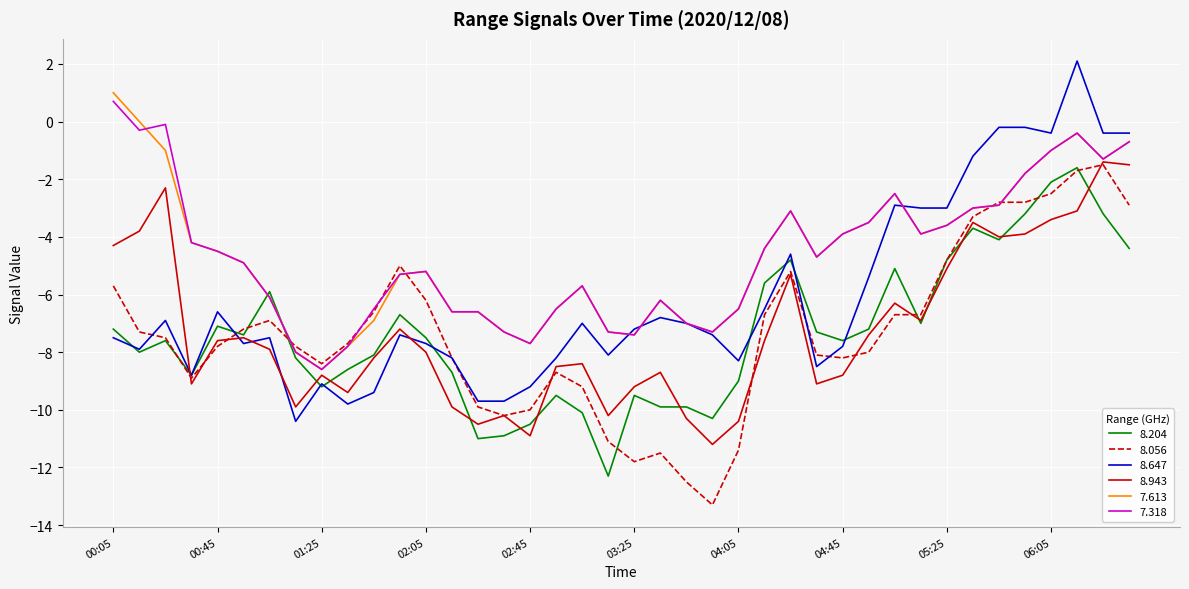

What is the maximum value shown in the chart?

2.1